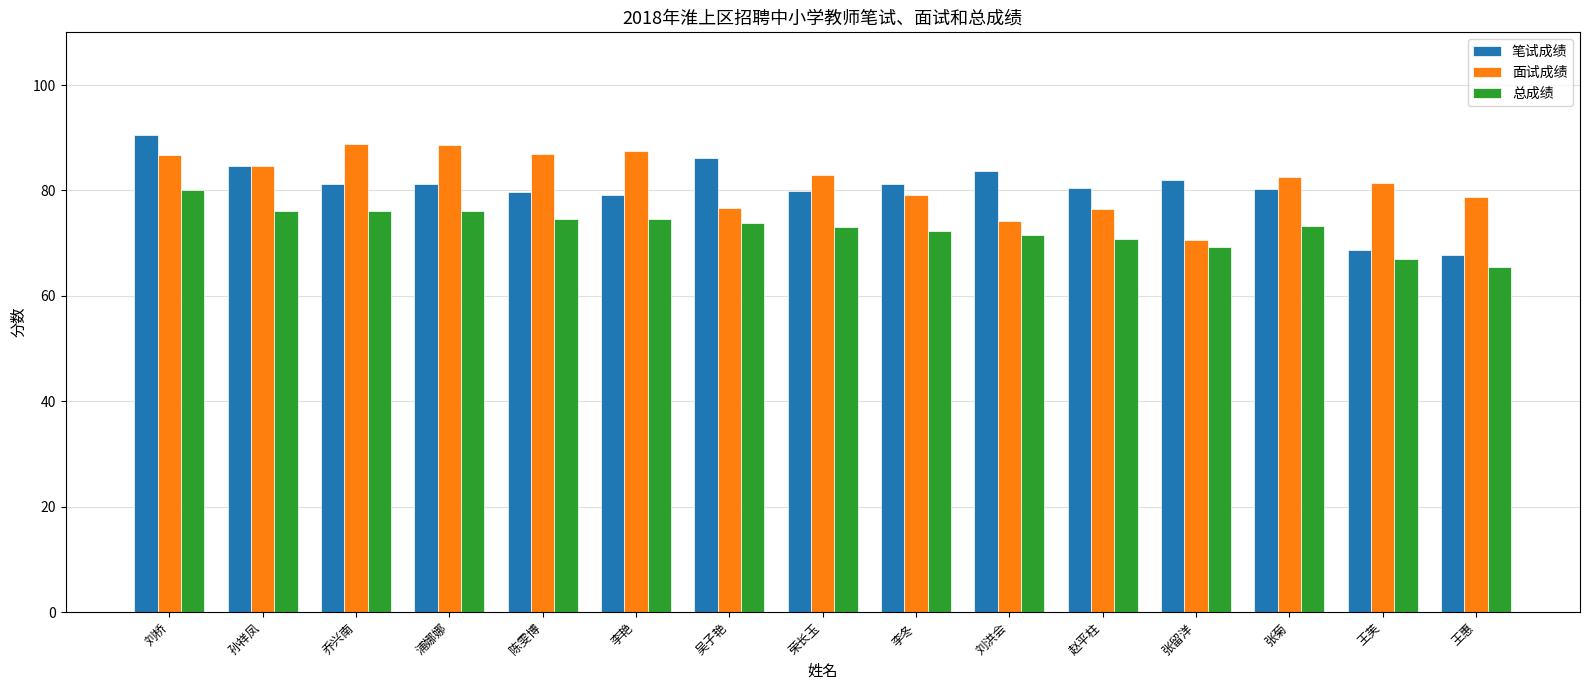

What is the difference between the maximum and second lowest values in the 总成绩 series?

13.1